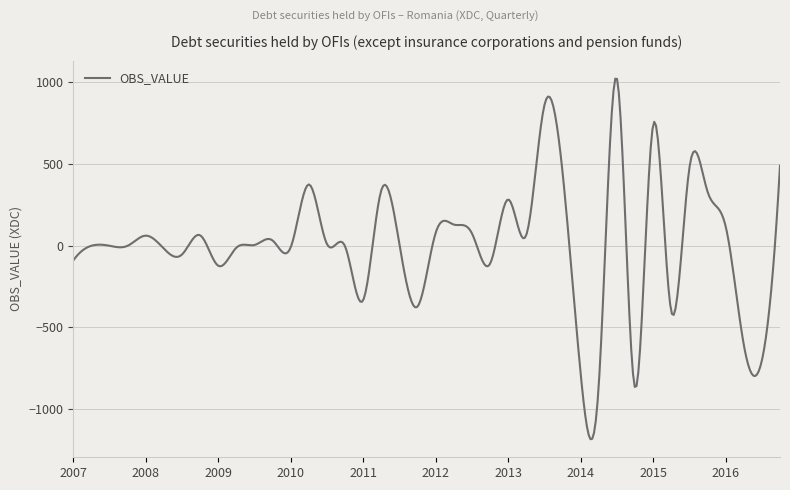

What is the difference between the maximum and minimum values?

2204.2